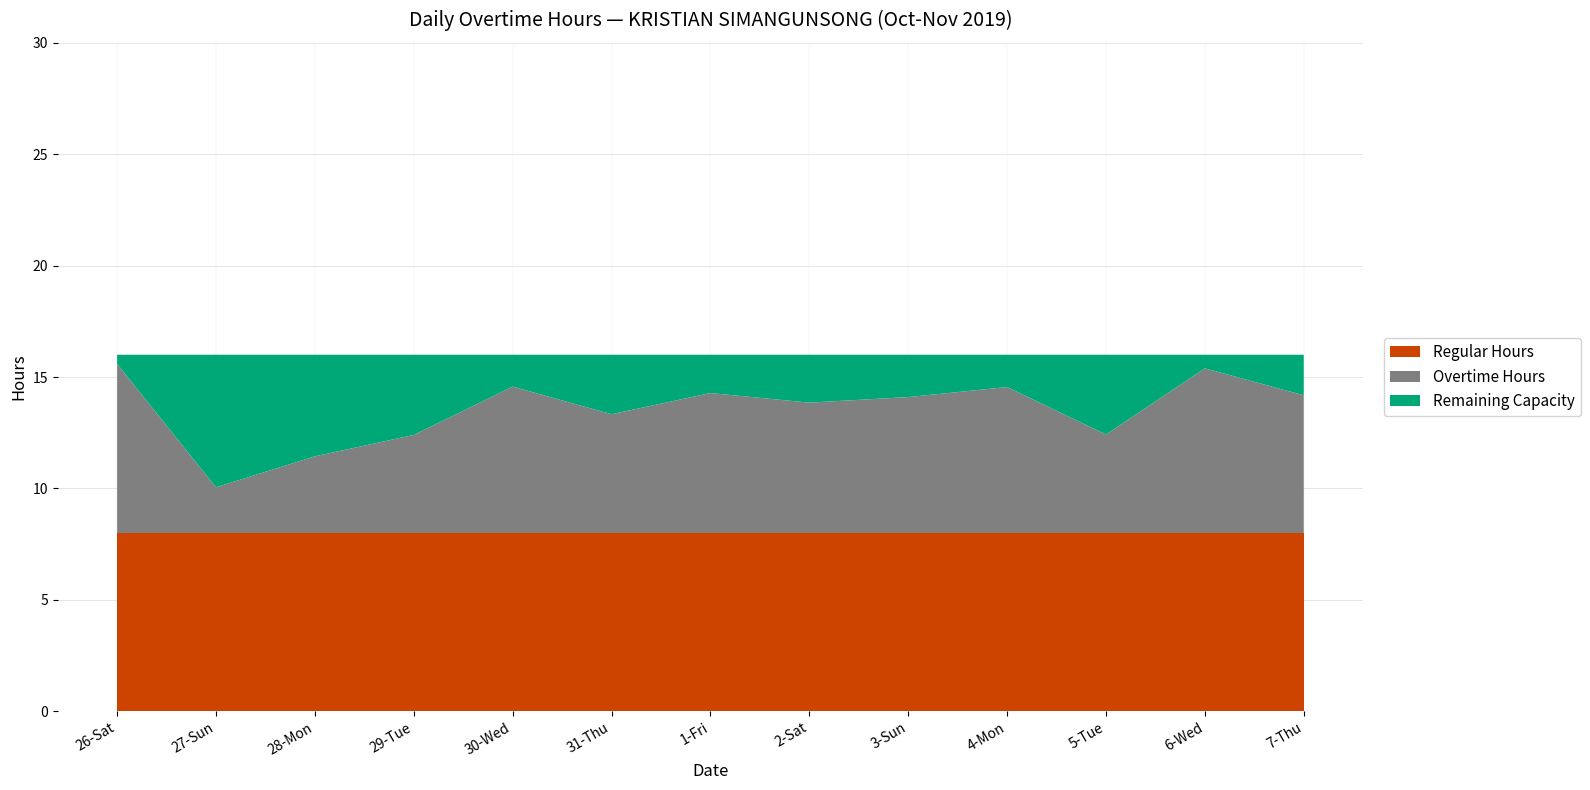

What is the total value across all series at 6-Wed?

16.0